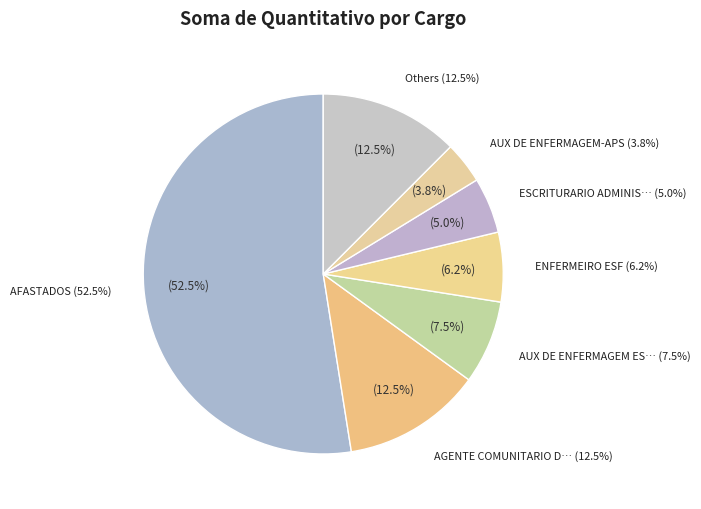

Which slice is the largest?

AFASTADOS